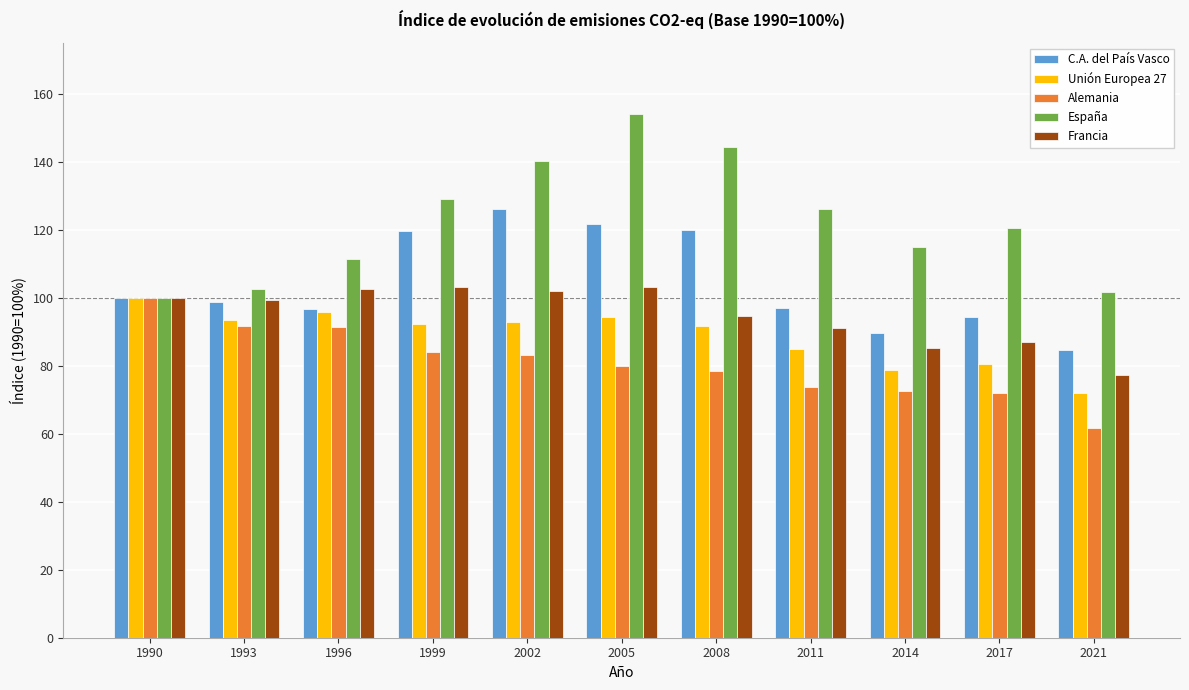

At which category is the sum across all series the highest?

2005